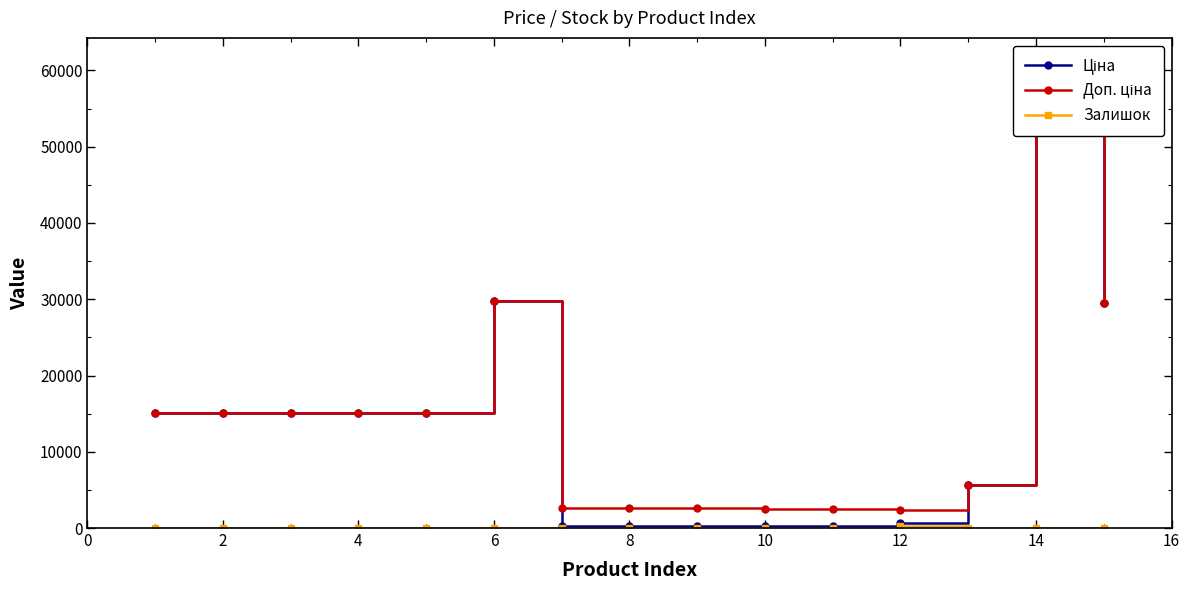

True or false: Ціна and Залишок cross at least once.

False